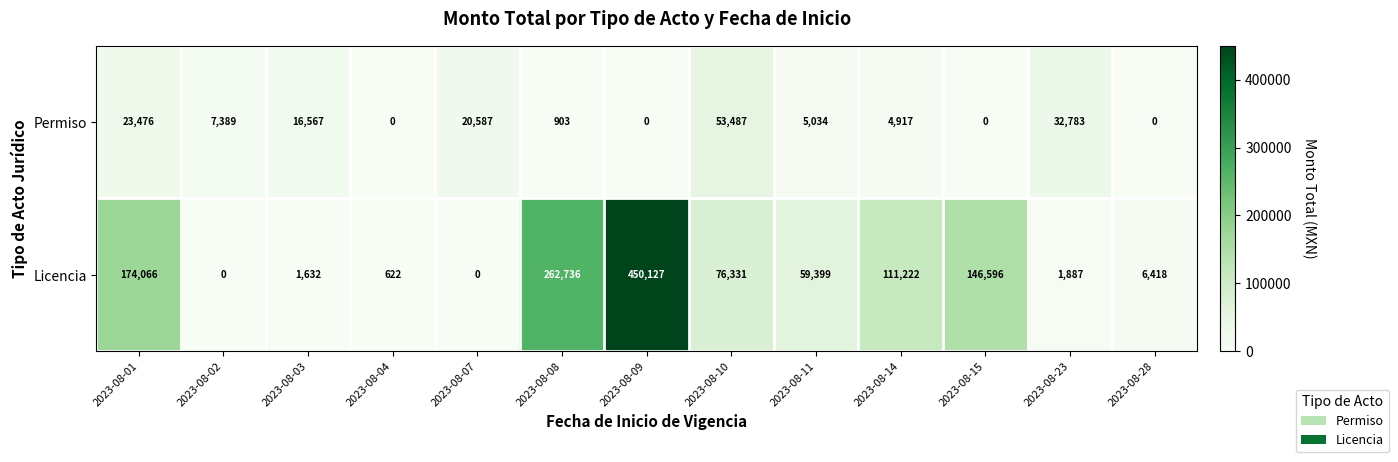

How many data points does each series have?

13